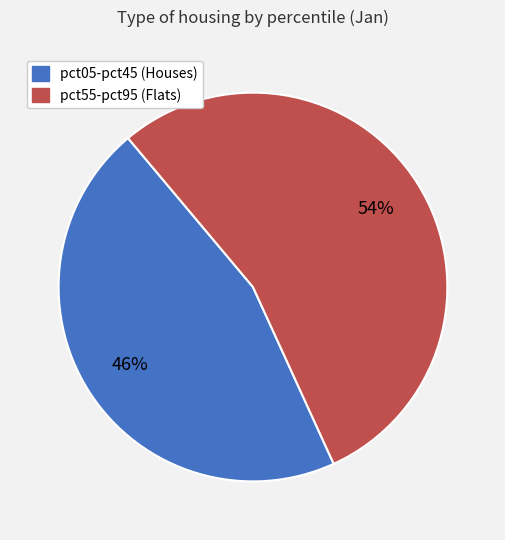

Is there any slice that represents more than half of the pie?

Yes